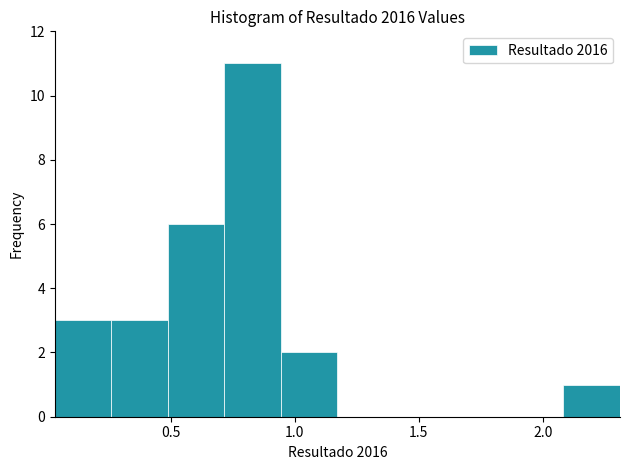

Over which range of the x-axis is the bar tallest?

0.70 to 0.95